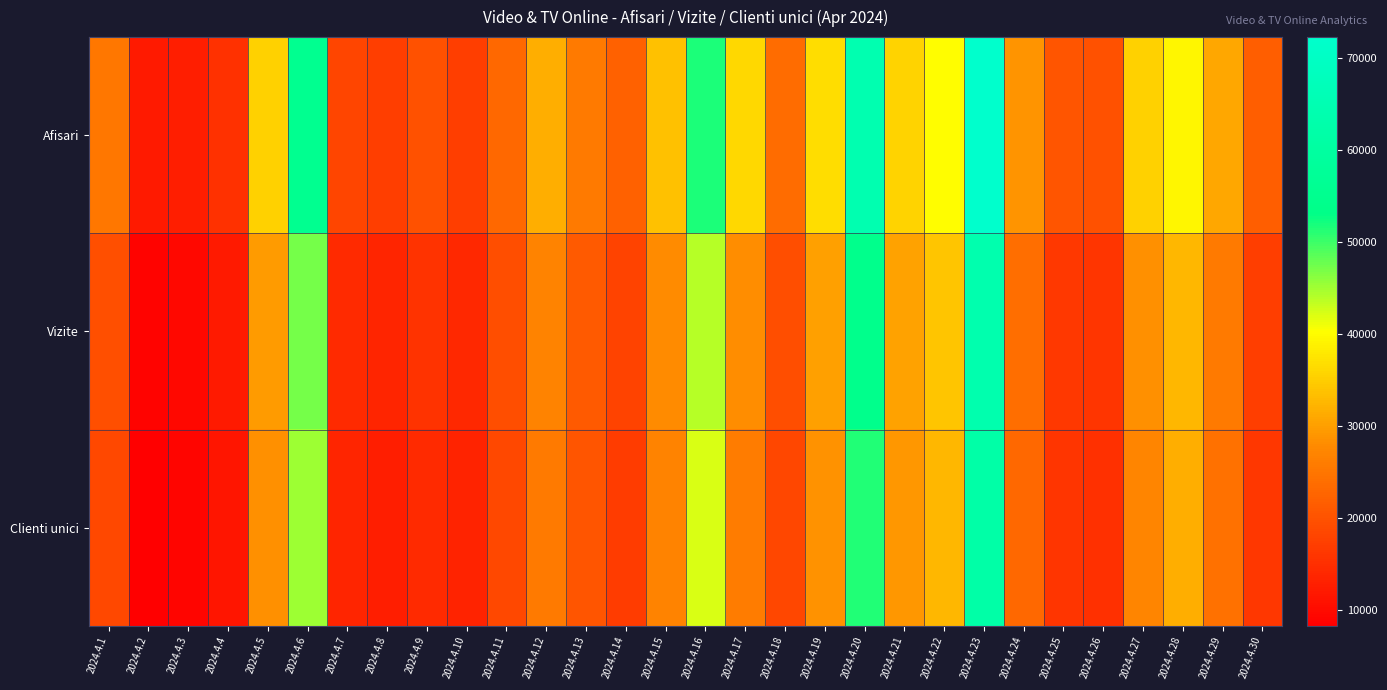

Which has a higher value, 2024.4.24 or 2024.4.20?

2024.4.20